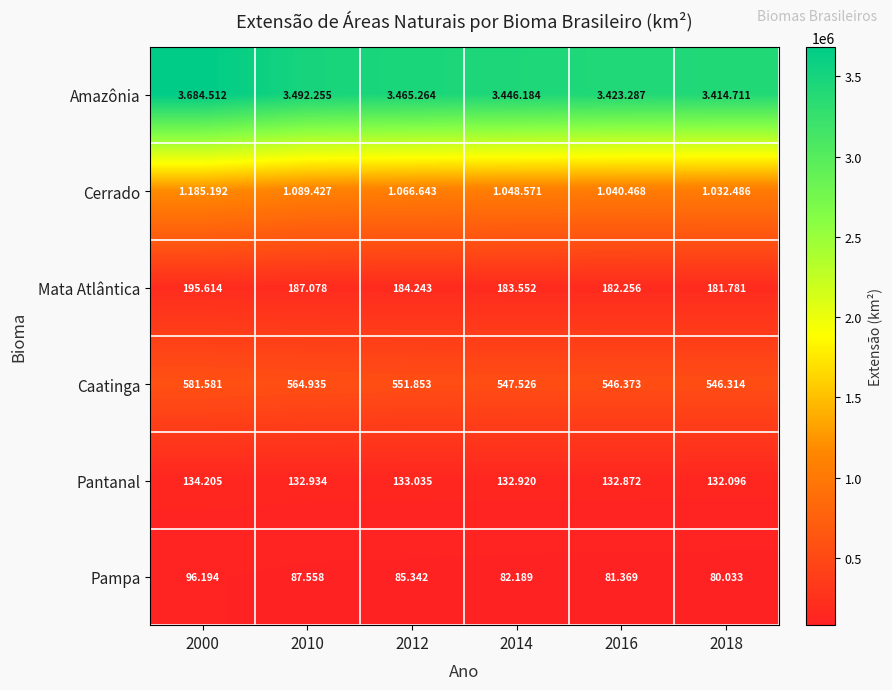

Between 2016 and 2018, which series saw the biggest shift?

Amazônia